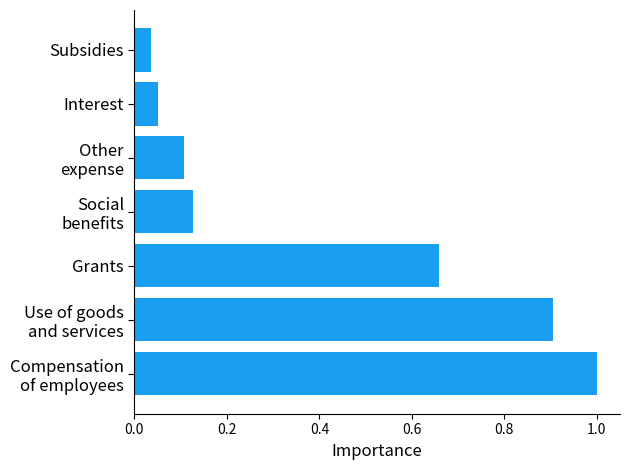

What is the average value?

0.4